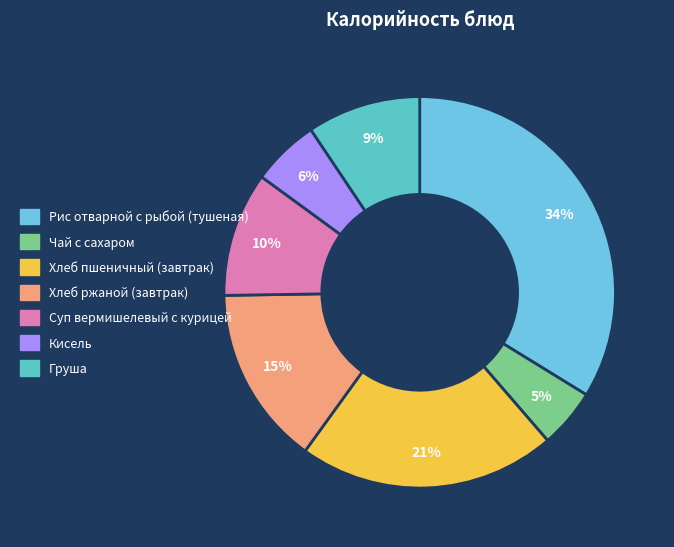

True or false: Хлеб пшеничный (завтрак) accounts for 27% of the total.

False